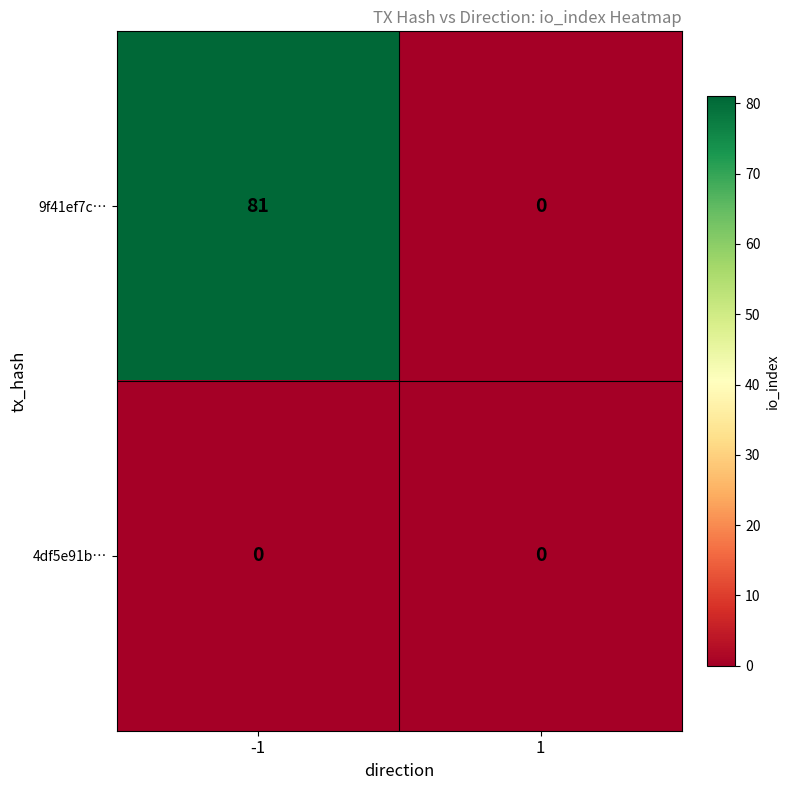

Which series changed the most between -1 and 1?

9f41ef7c…